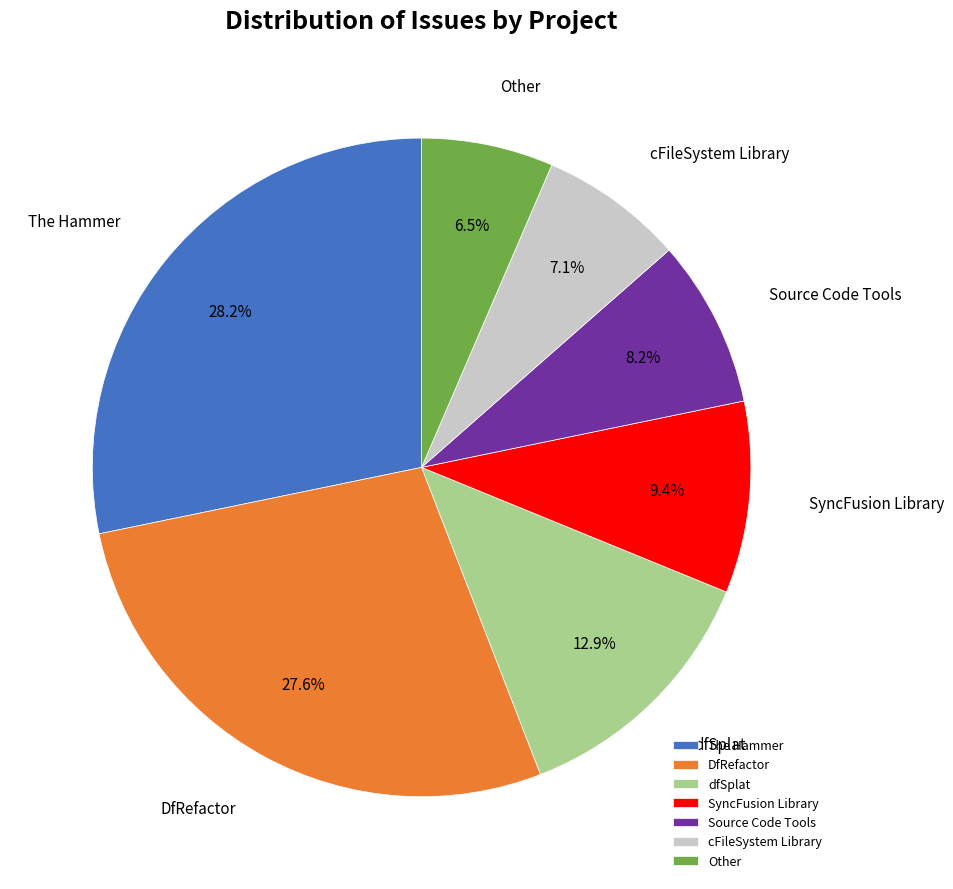

Rank the categories by value from highest to lowest.

The Hammer, DfRefactor, dfSplat, SyncFusion Library, Source Code Tools, cFileSystem Library, Other